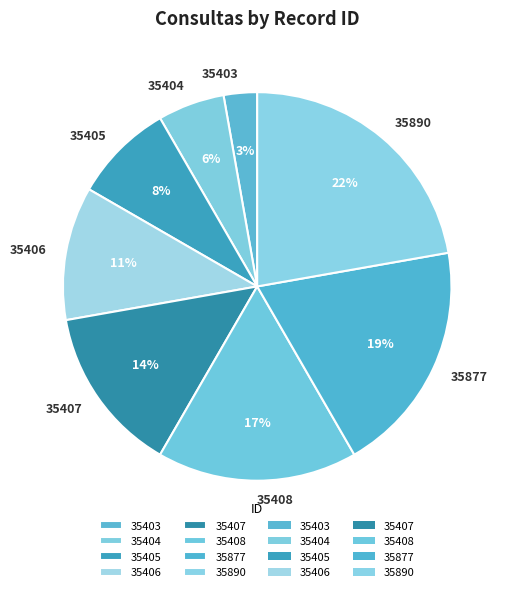

Between 35407 and 35403, which is larger?

35407